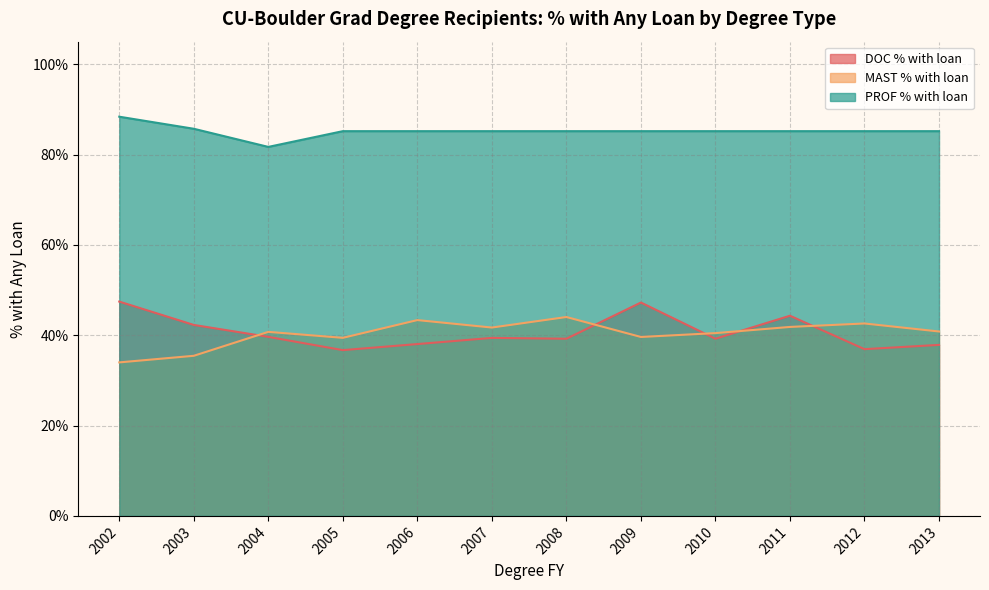

Does the chart have visible grid lines?

Yes